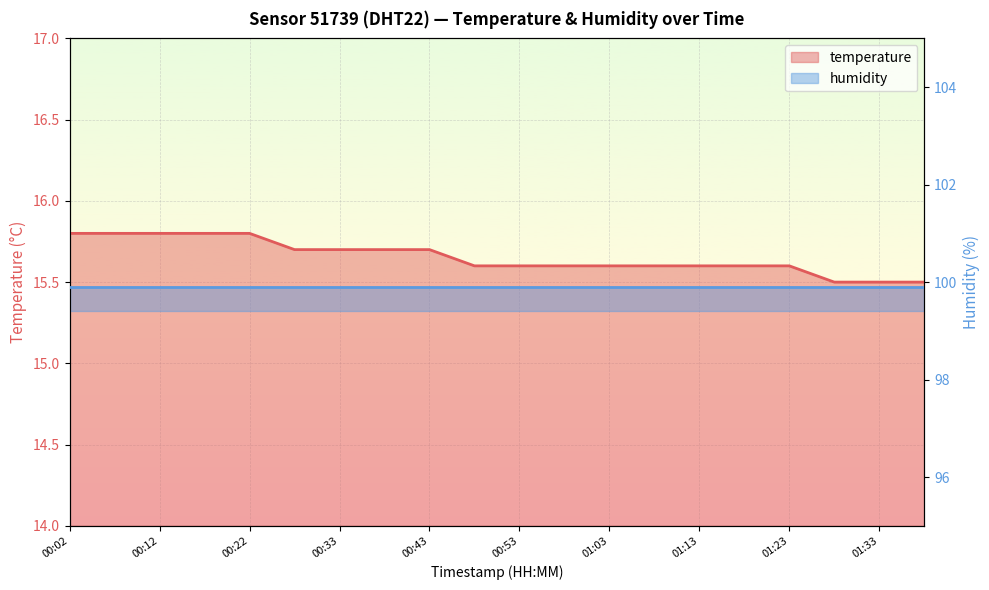

True or false: the data shows 22.5 at 00:48.

False